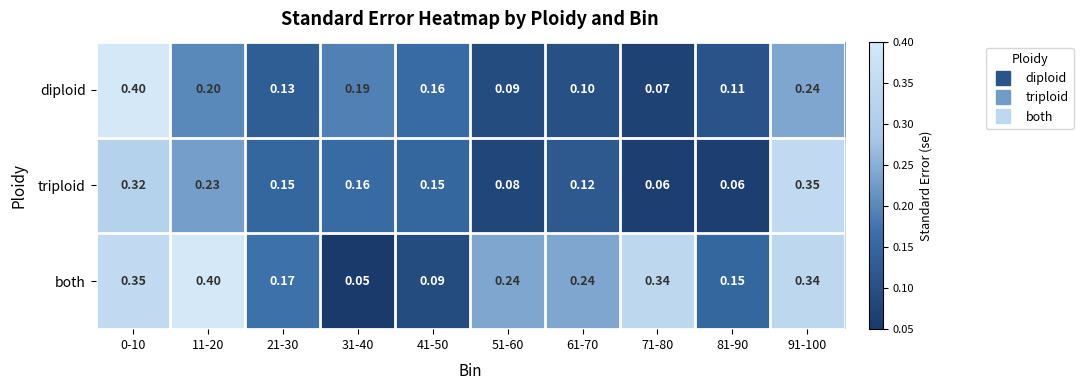

Is the value of diploid at 91-100 greater than the value of triploid at 81-90?

Yes